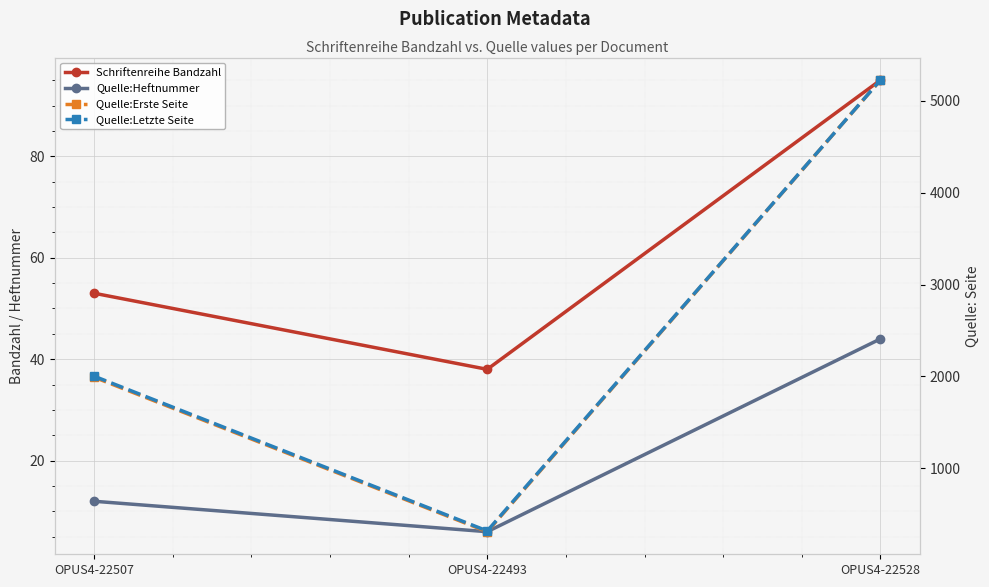

At how many categories does at least one series exceed 4650?

1